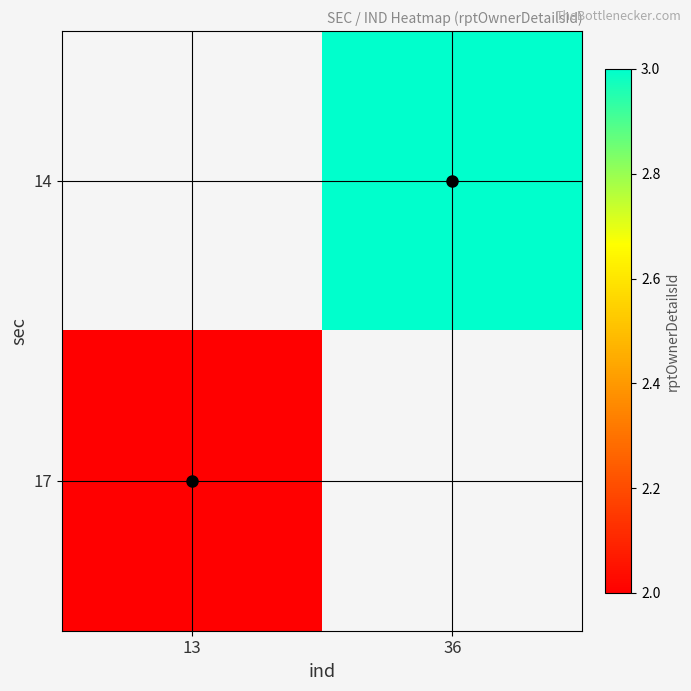

Rank the series by their maximum value, from lowest to highest.

14, 17